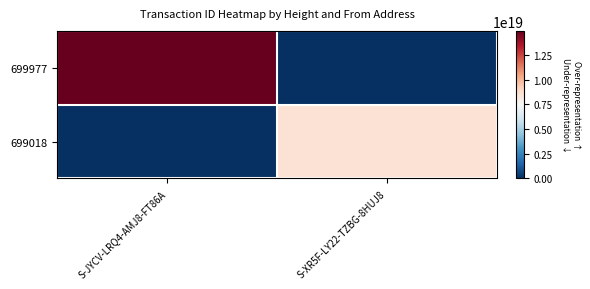

What is the total value across all series at S-XR5F-LY22-TZBG-8HUJ8?

8532344487589407744